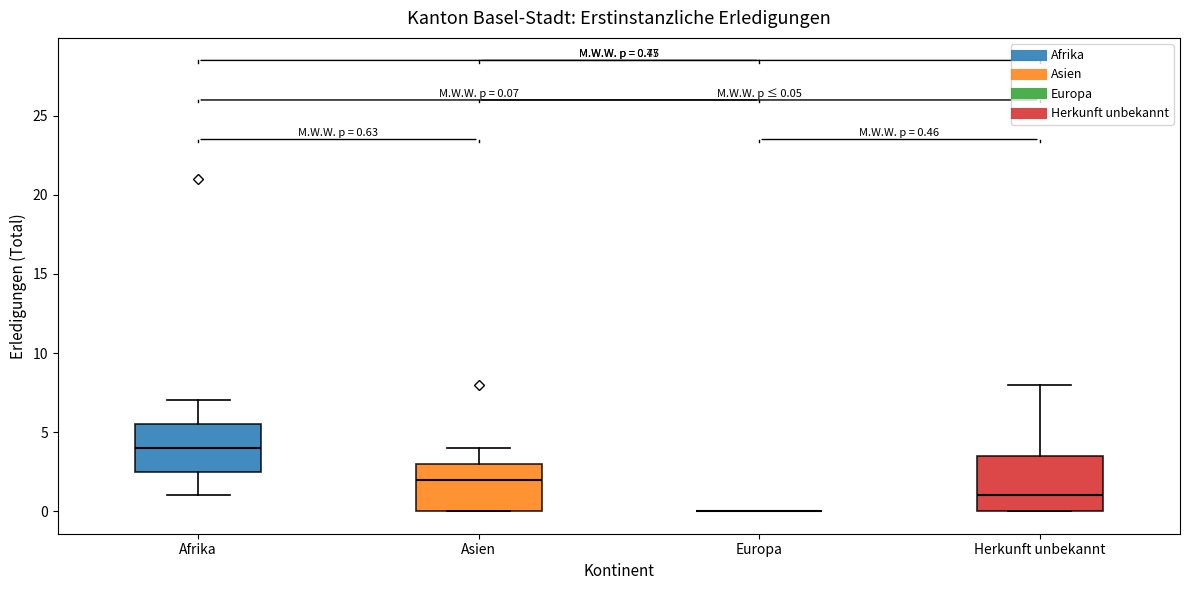

Which box is the tallest, from its lower edge to its upper edge?

Herkunft unbekannt